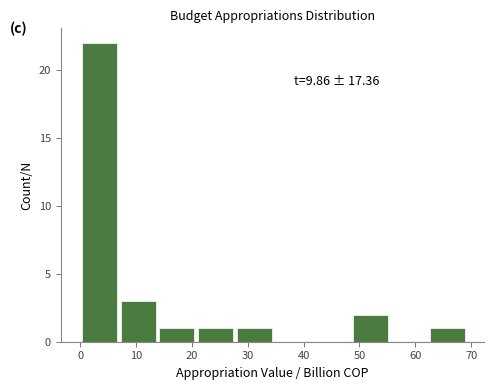

Which range on the x-axis has the tallest bar?

0 to 7